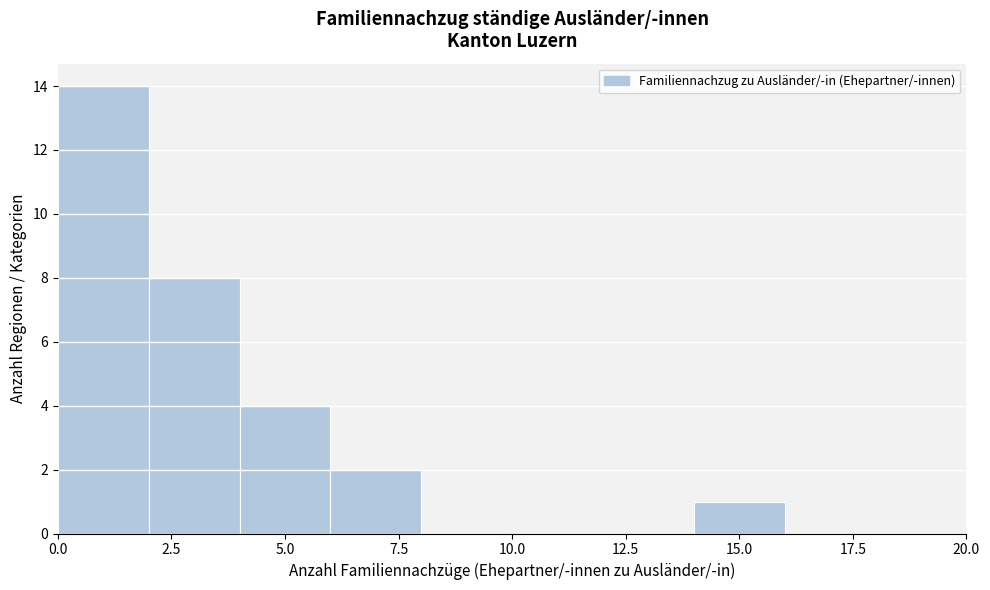

Reading left to right, transcribe this chart: for each bar, give the range it covers on the x-axis and its height. The values are not printed on the chart, so give them approximately, as read against the axis.

0 to 2: 14
2 to 4: 8
4 to 6: 4
6 to 8: 2
8 to 10: 0
10 to 12: 0
12 to 14: 0
14 to 16: 1
16 to 18: 0
18 to 20: 0